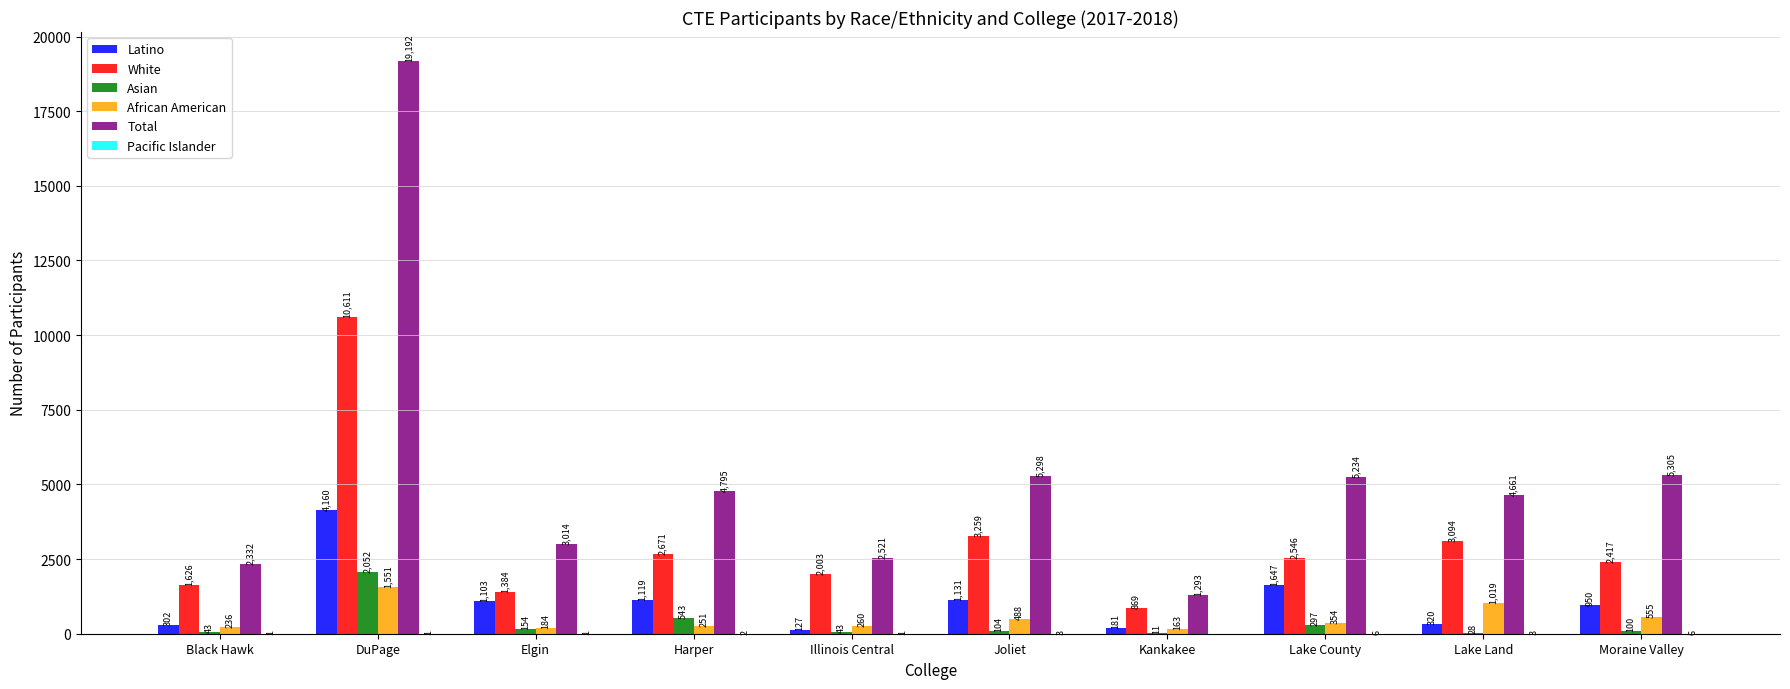

How many series are shown in this chart?

6